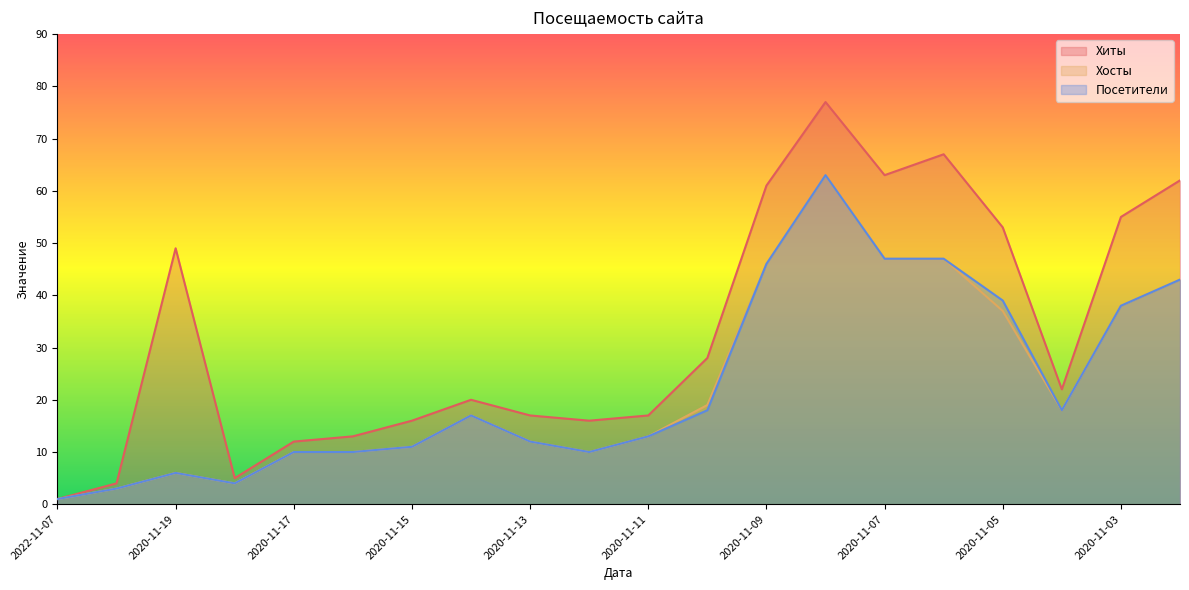

What is the maximum value shown in the chart?

77